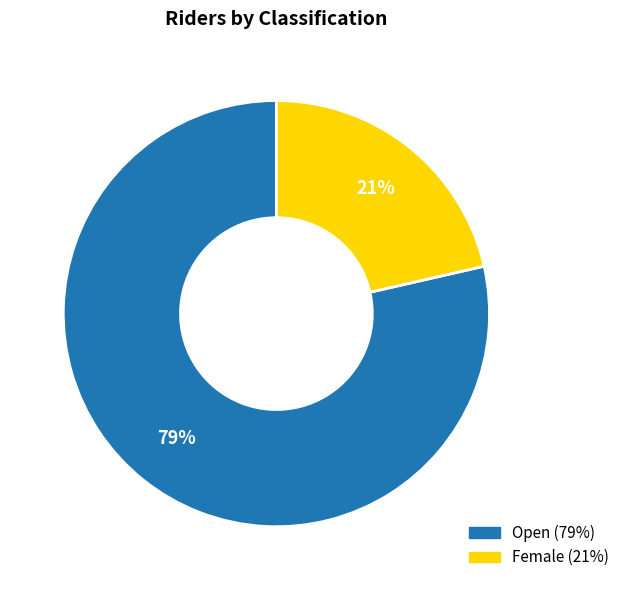

True or false: Female accounts for 27% of the total.

False